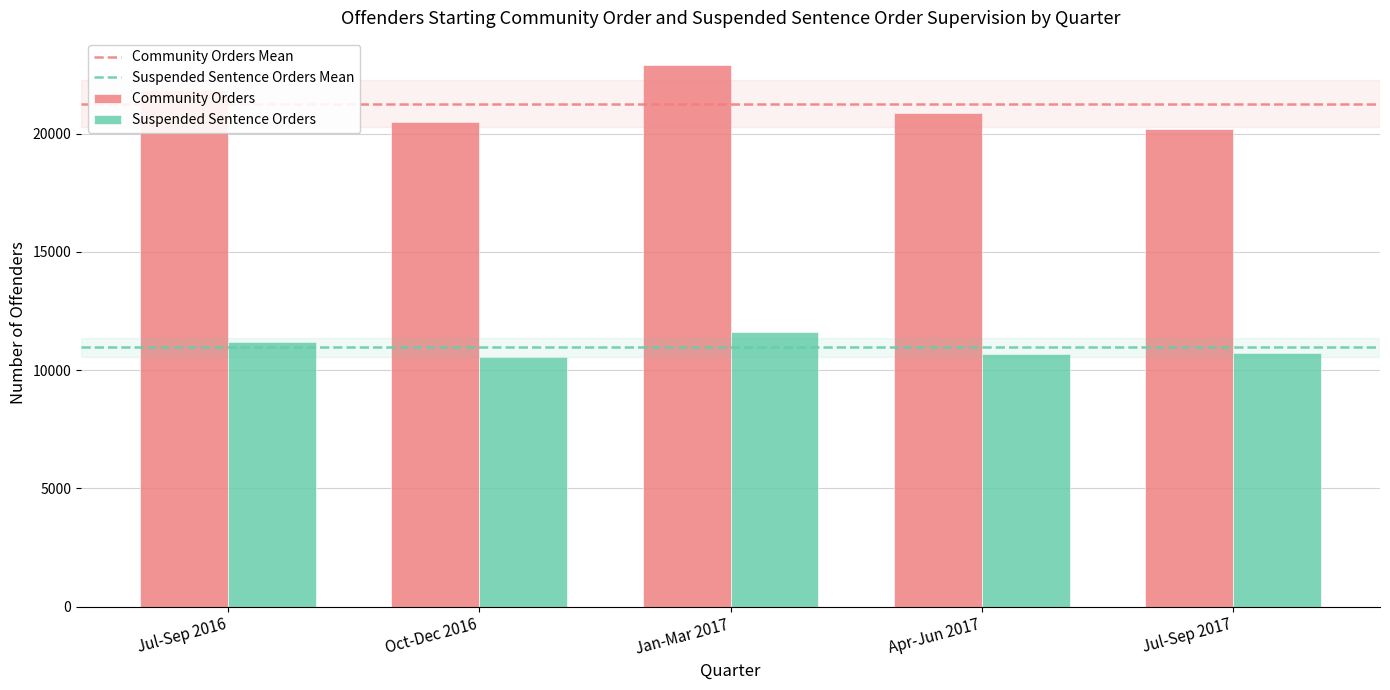

Which series changed the most between Jul-Sep 2016 and Apr-Jun 2017?

Community Orders